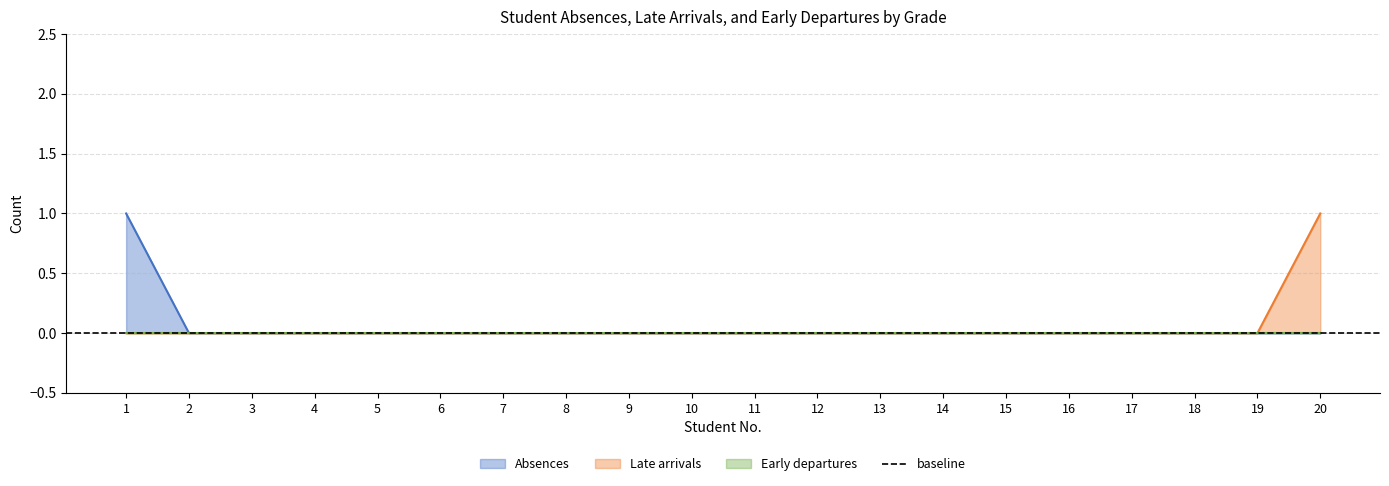

True or false: Late arrivals has more than 1 points higher than both neighbors.

False